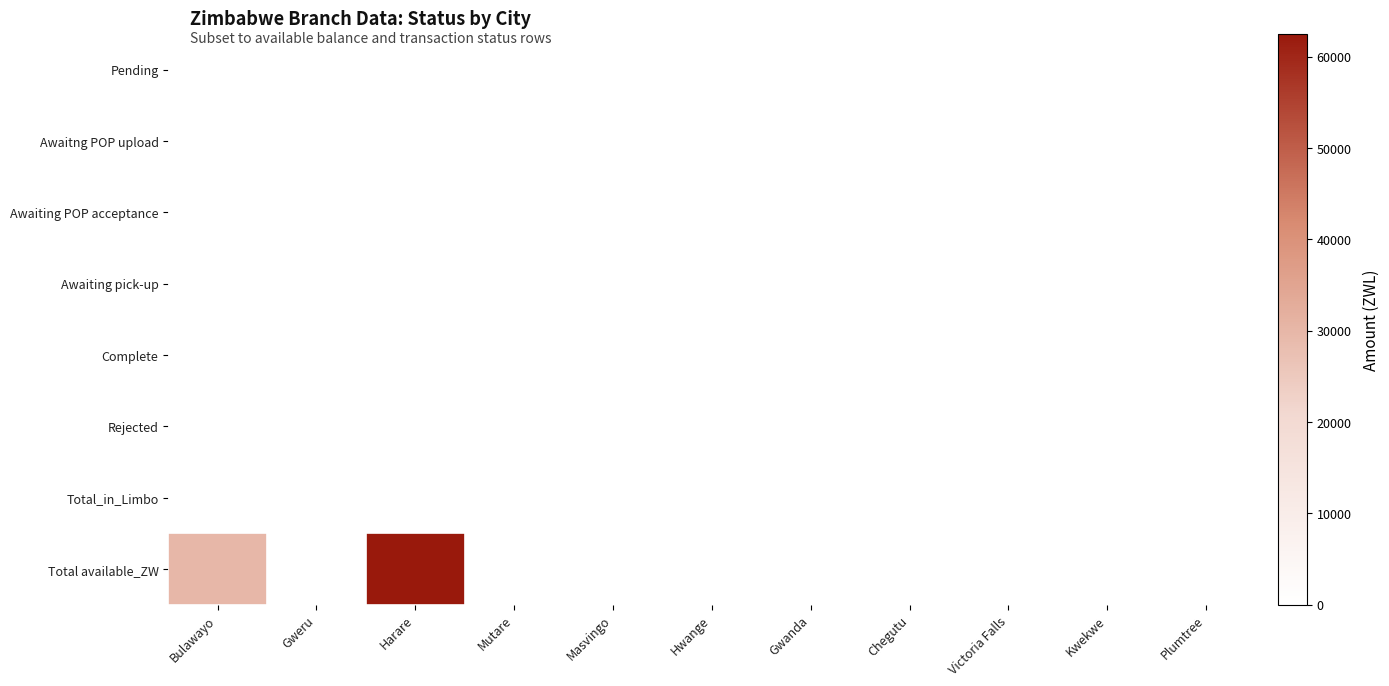

List the series in order of their peak value, highest first.

Total available_ZW, Pending, Awaitng POP upload, Awaiting POP acceptance, Awaiting pick-up, Complete, Rejected, Total_in_Limbo